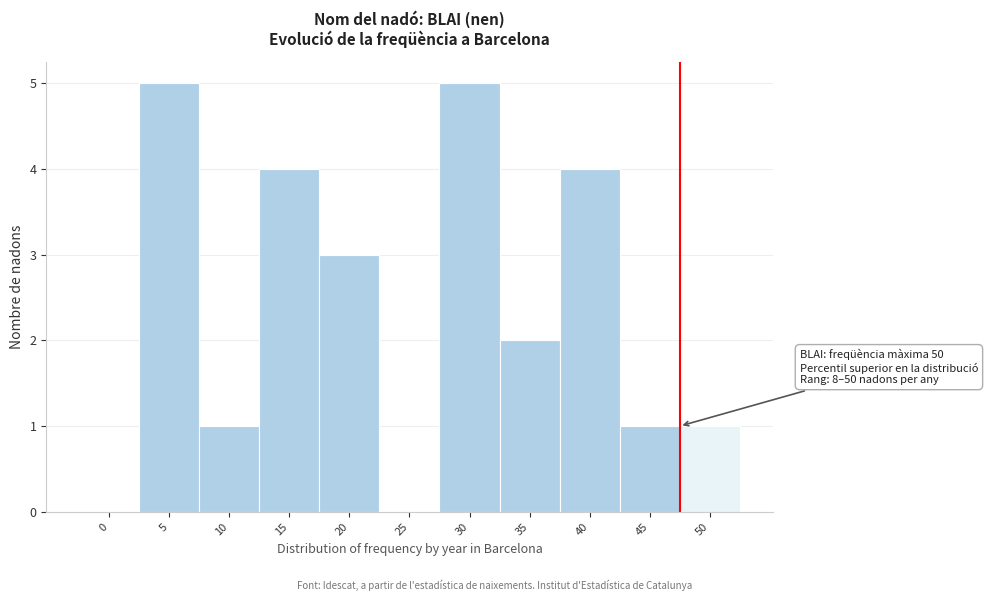

Reading left to right, extract all data points from this chart.

0=0	5=5	10=1	15=4	20=3	25=0	30=5	35=2	40=4	45=1	50=1